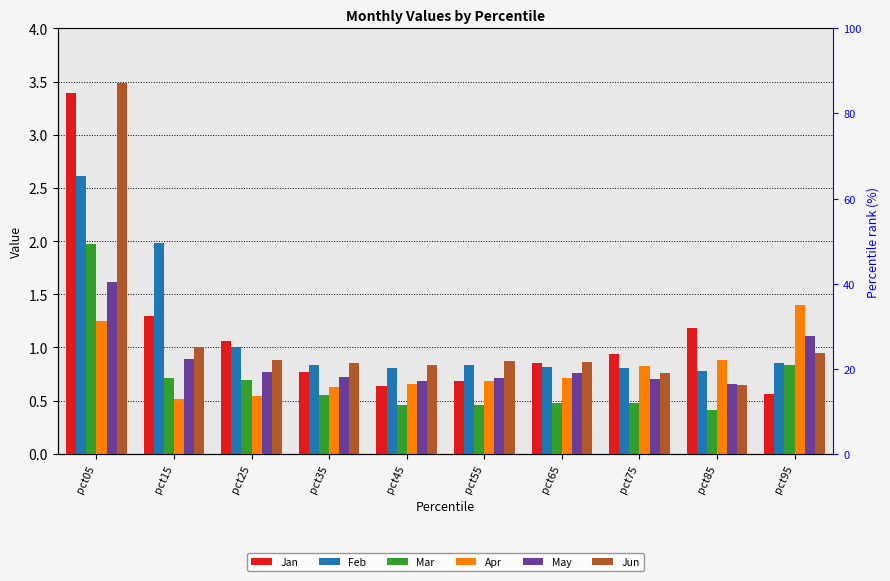

Which has a higher value, pct35 or pct75?

pct75